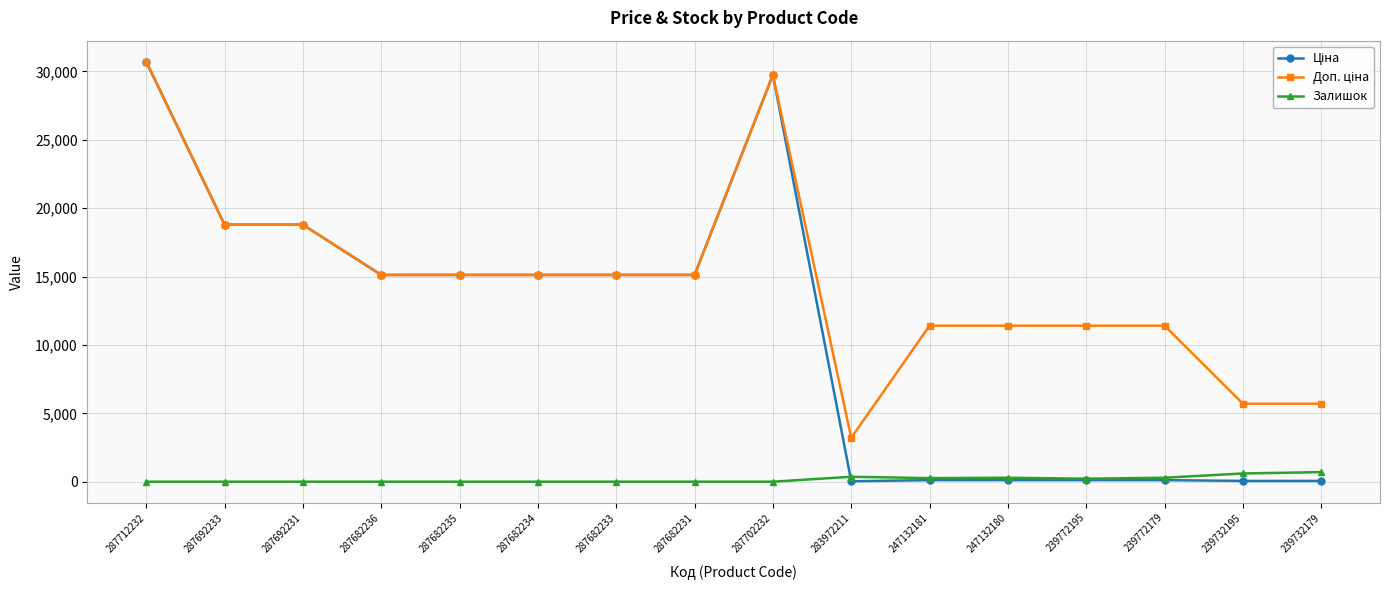

Is it true that Залишок equals 290.0 at 239772179?

True